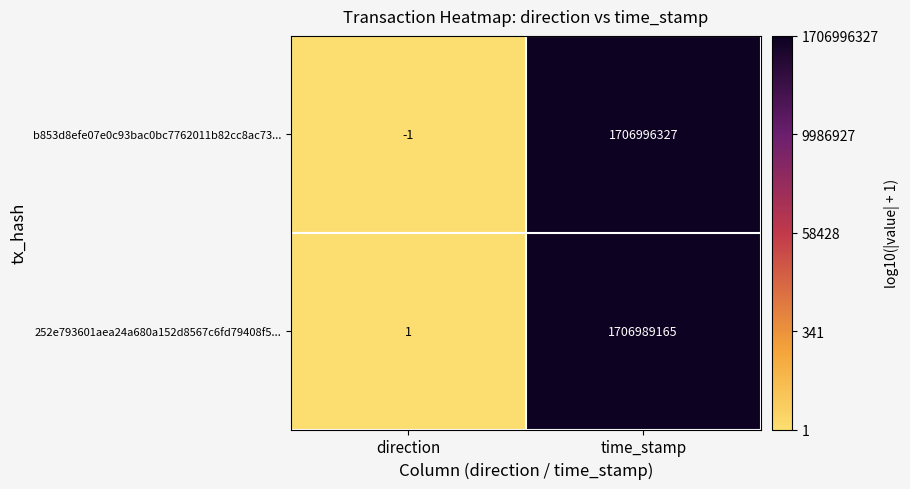

True or false: b853d8efe07e0c93bac0bc7762011b82cc8ac73... has a value of 2596781811 at time_stamp.

False